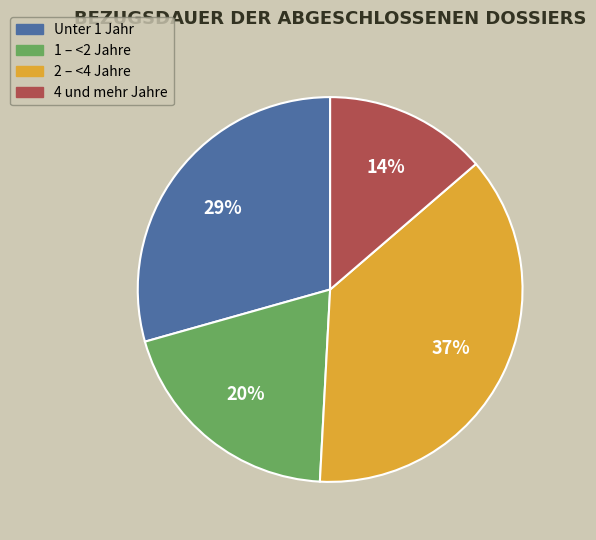

Combined, do Unter 1 Jahr and 2 – <4 Jahre account for over 50%?

Yes